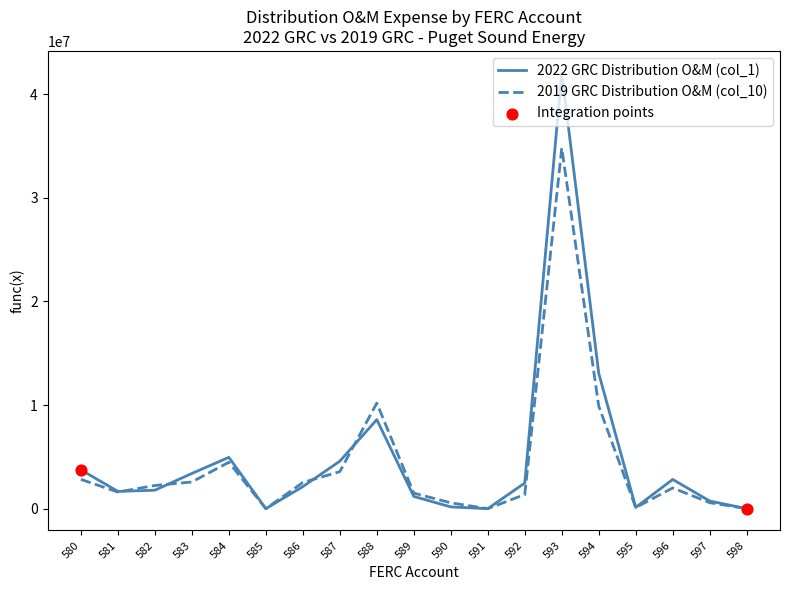

Which series has the largest range (max minus min)?

2022 GRC Distribution O&M (col_1)